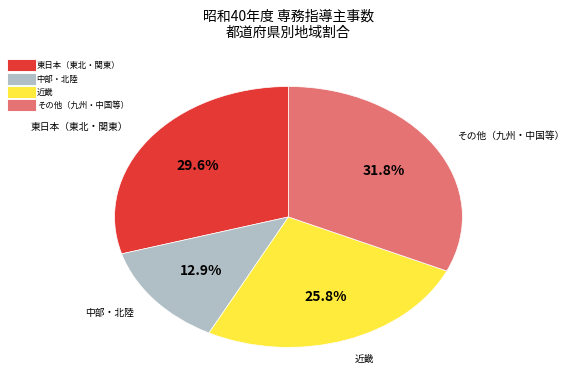

Is there any slice that represents more than half of the pie?

No